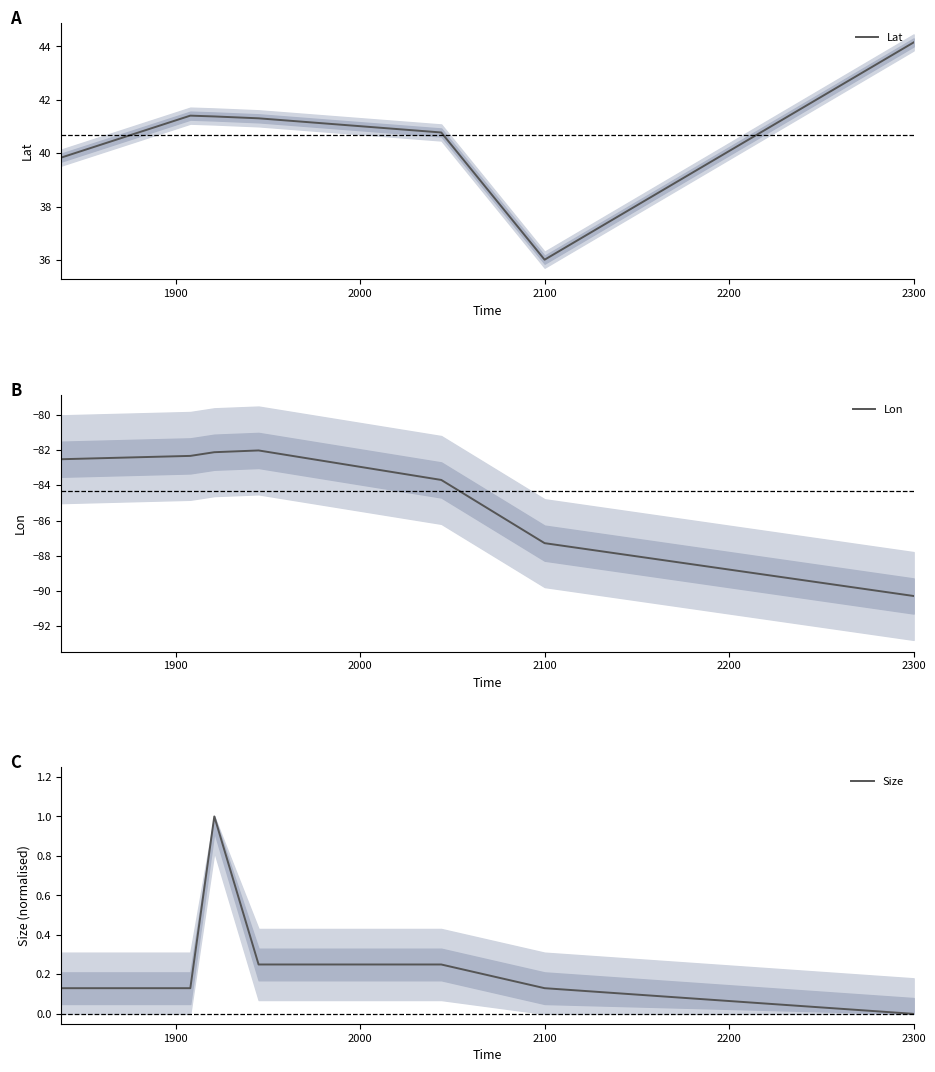

At which label is Lon closest to -86?

2100